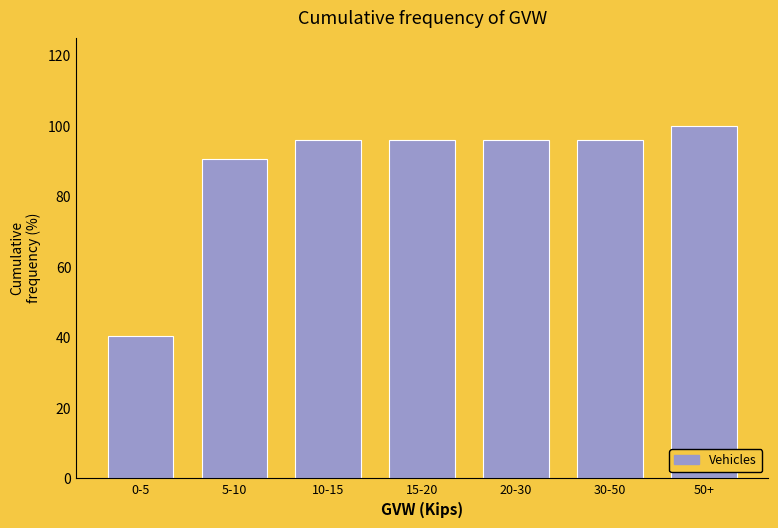

Reading left to right, extract all data points from this chart.

40.3	90.6	96.0	96.0	96.0	96.0	100.0